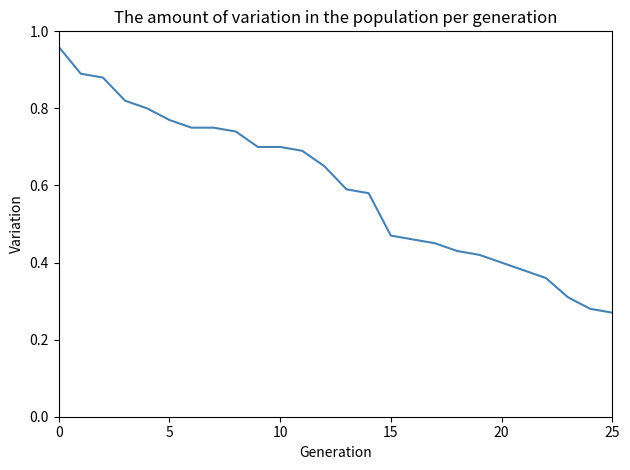

Reading left to right, list all the values displayed in this chart.

1.0	0.9	0.9	0.8	0.8	0.8	0.8	0.8	0.7	0.7	0.7	0.7	0.7	0.6	0.6	0.5	0.5	0.5	0.4	0.4	0.4	0.4	0.4	0.3	0.3	0.3